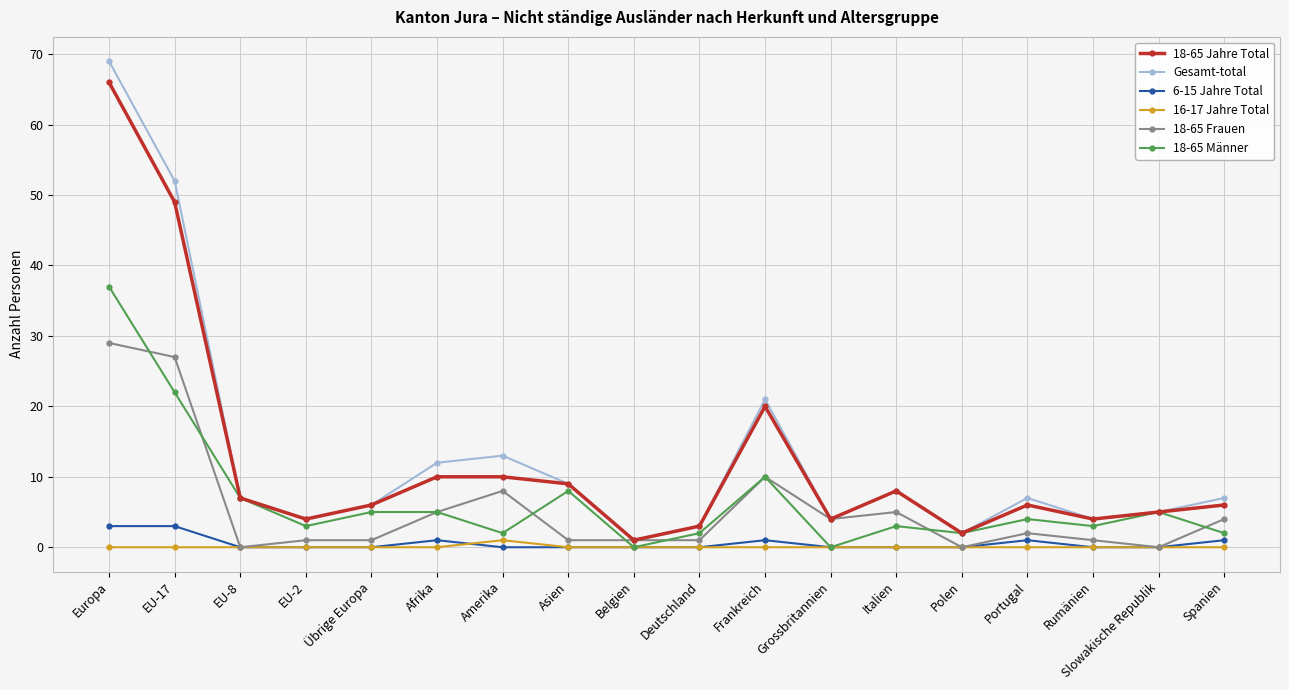

Does the chart display data point markers on the line(s)?

Yes